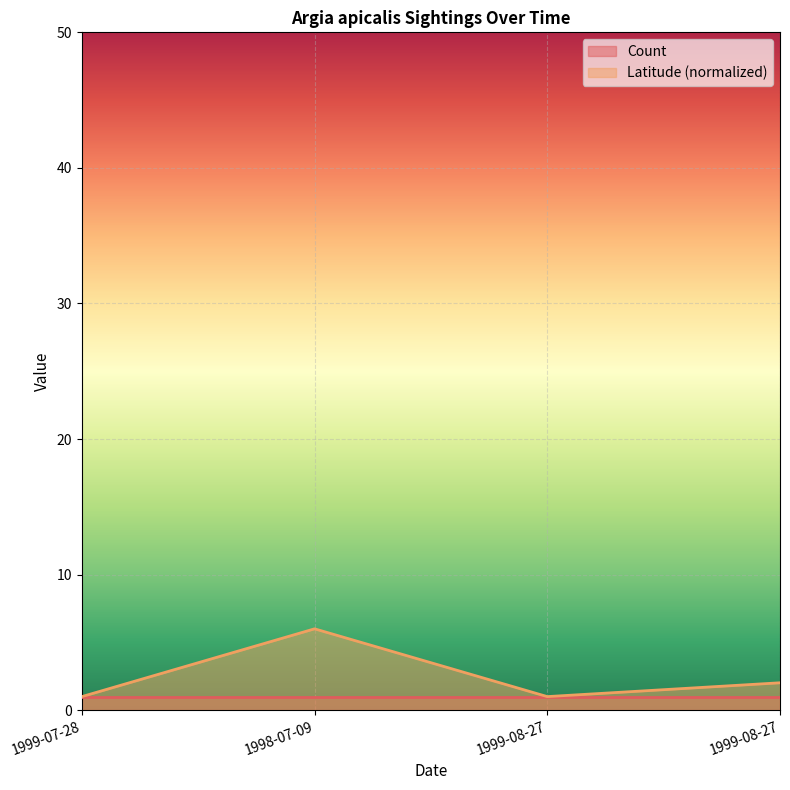

What is the label of the 4th point from the right?

1999-07-28